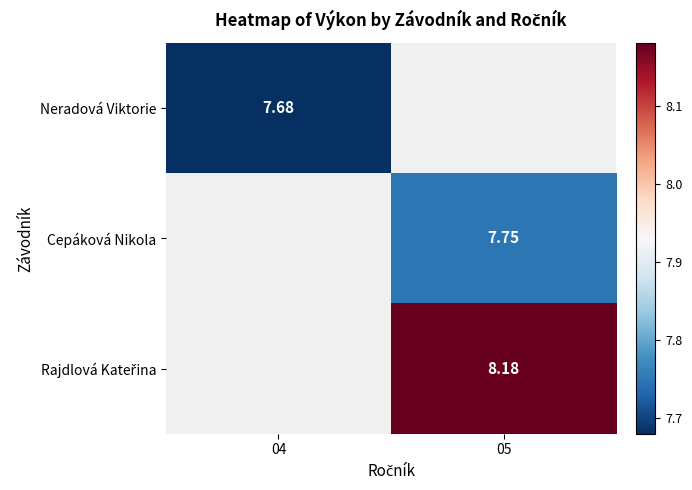

Is it true that Neradová Viktorie equals 7.7 at 04?

True